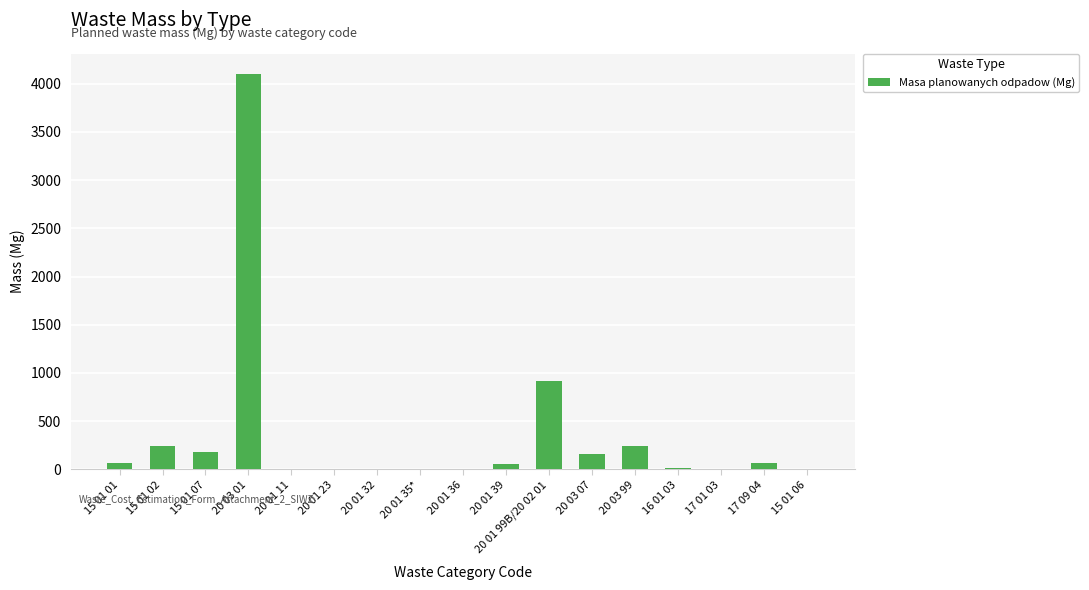

At which category does the chart reach its peak across all series?

20 03 01